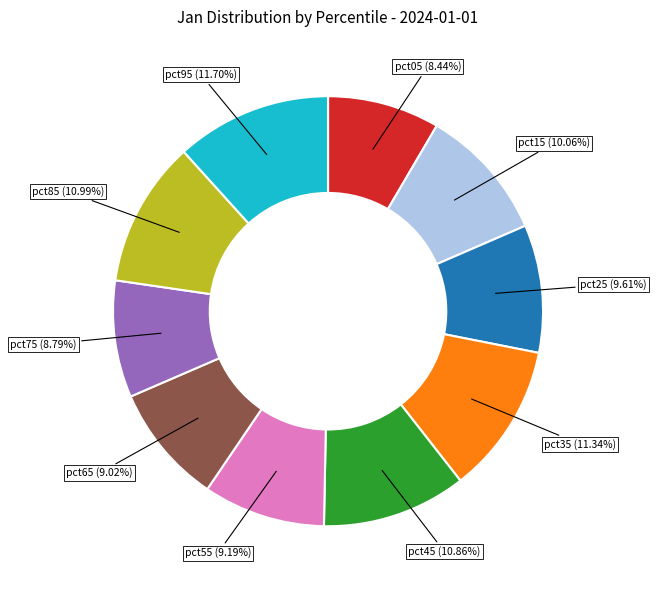

Between pct55 and pct35, which is larger?

pct35